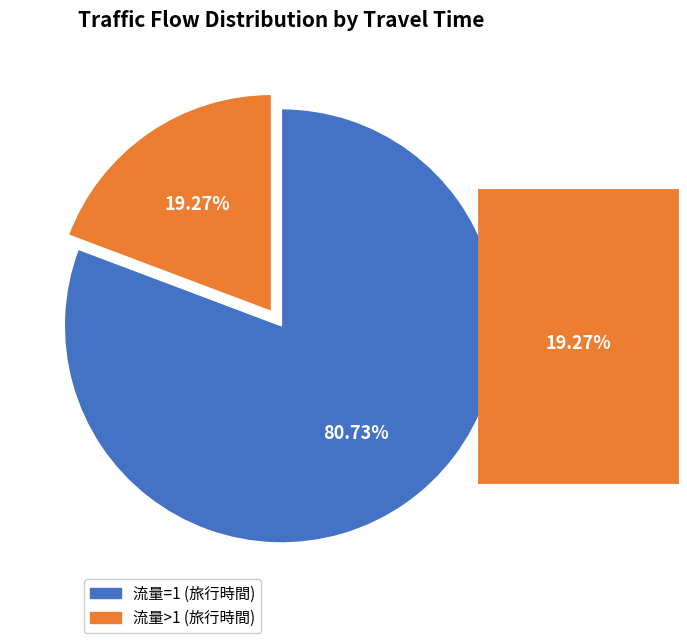

Is it true that 2 is 17% of the pie?

False